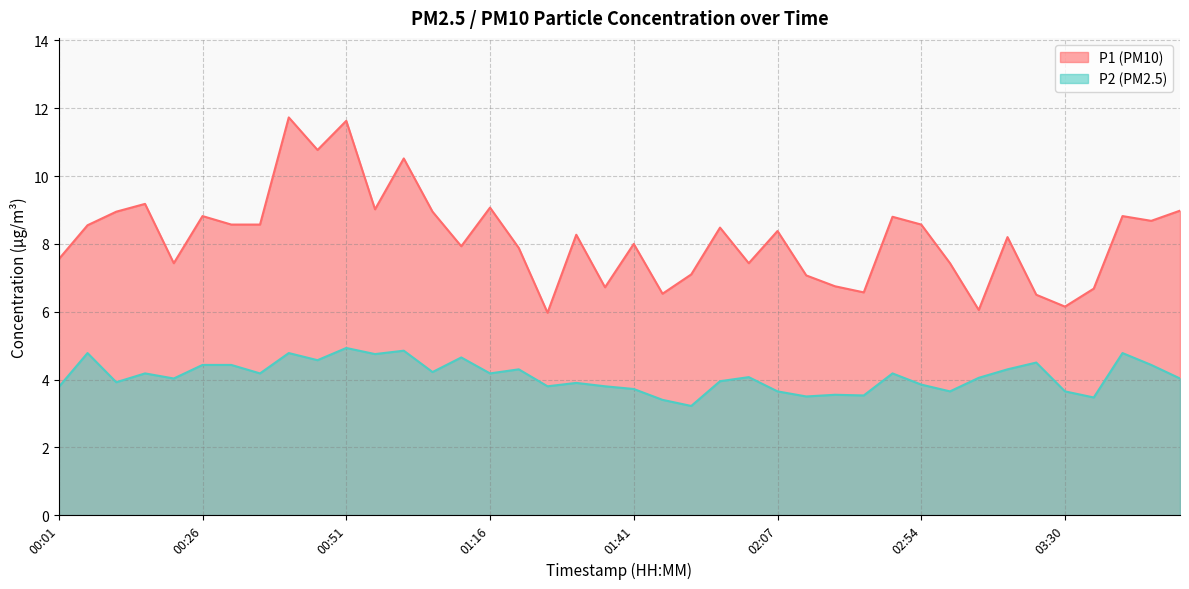

List the series in order of their overall mean, lowest first.

P2, P1